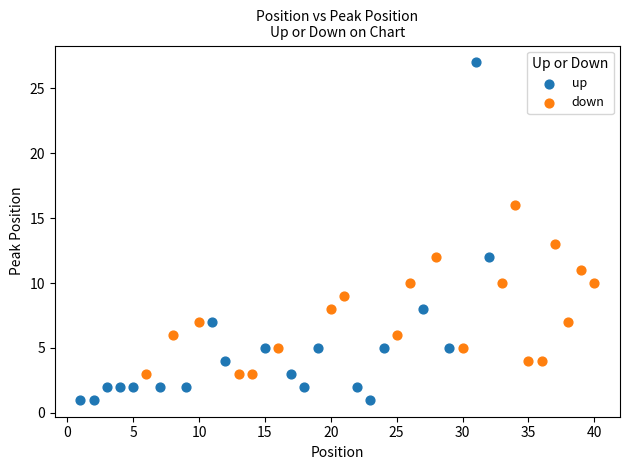

Which series contains the highest Y value?

up